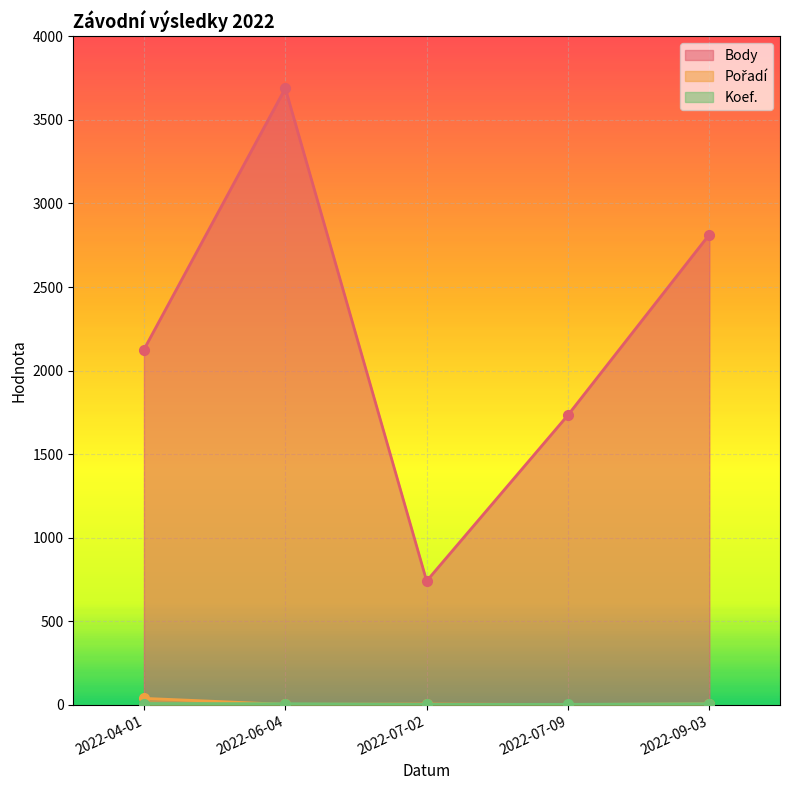

Reading left to right, extract all data points from this chart.

Body: 2022-04-01=2126	2022-06-04=3689	2022-07-02=741	2022-07-09=1734	2022-09-03=2814
Pořadí: 2022-04-01=39	2022-06-04=3	2022-07-02=5	2022-07-09=2	2022-09-03=6
Koef.: 2022-04-01=8	2022-06-04=7	2022-07-02=3	2022-07-09=3	2022-09-03=7